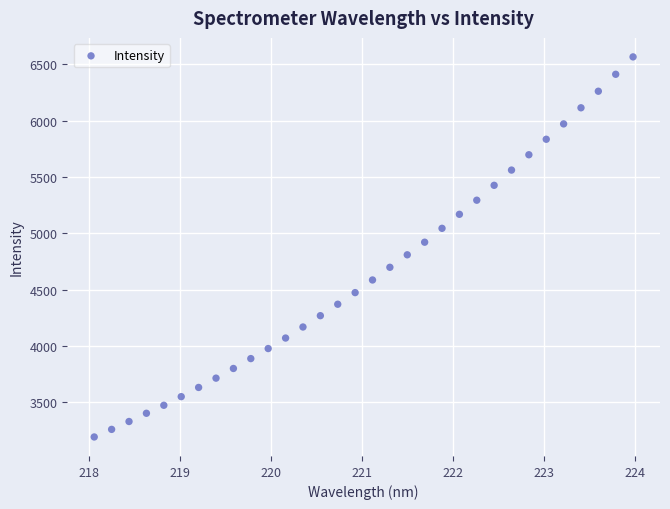

What is the range of Y values (max minus min)?

3374.4